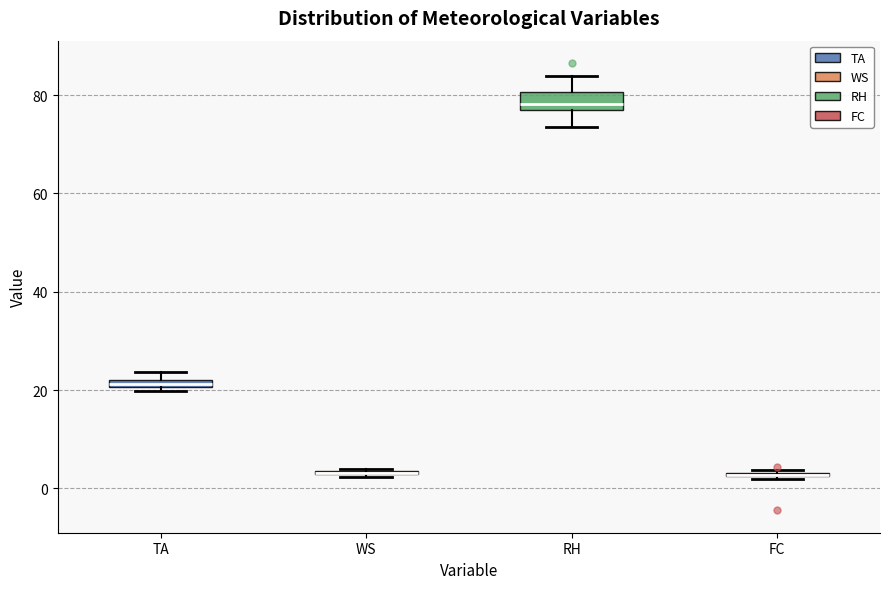

Comparing the boxes themselves (not the whiskers), which one is the tallest?

RH